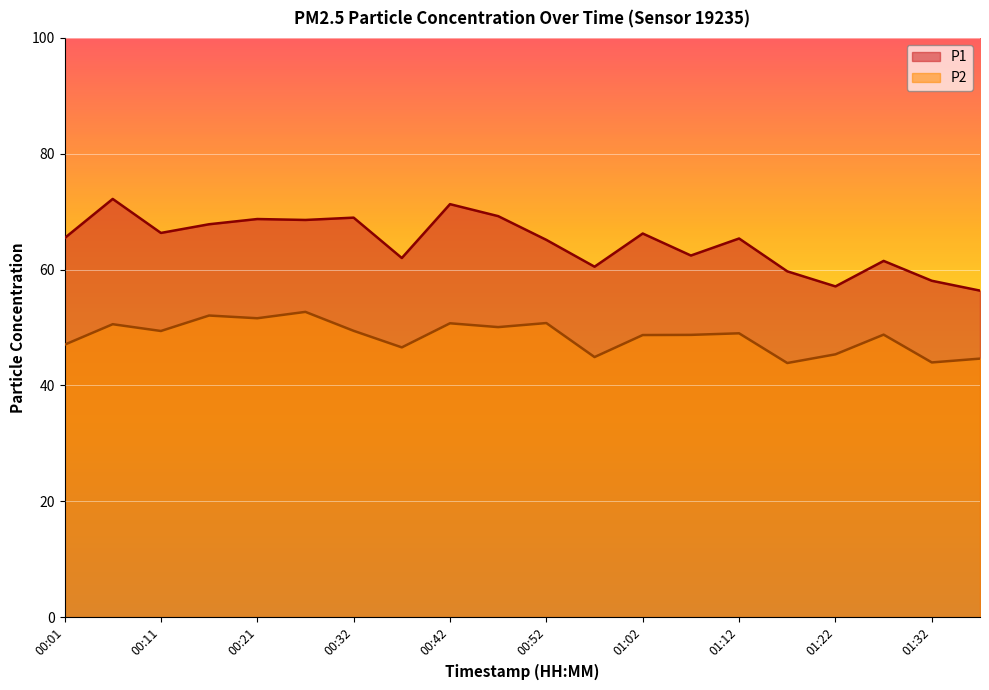

True or false: P2 and P1 intersect in this chart.

False